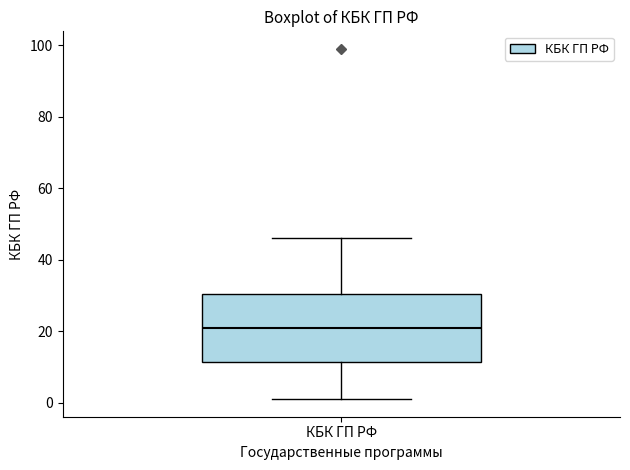

Transcribe this box plot: give where the median line is, the range the box spans, and where the two whiskers end, as read against the y-axis. The values are not printed on the chart, so give them approximately, as read against the axis.

median 22, box 12 to 30, whiskers 2 to 46